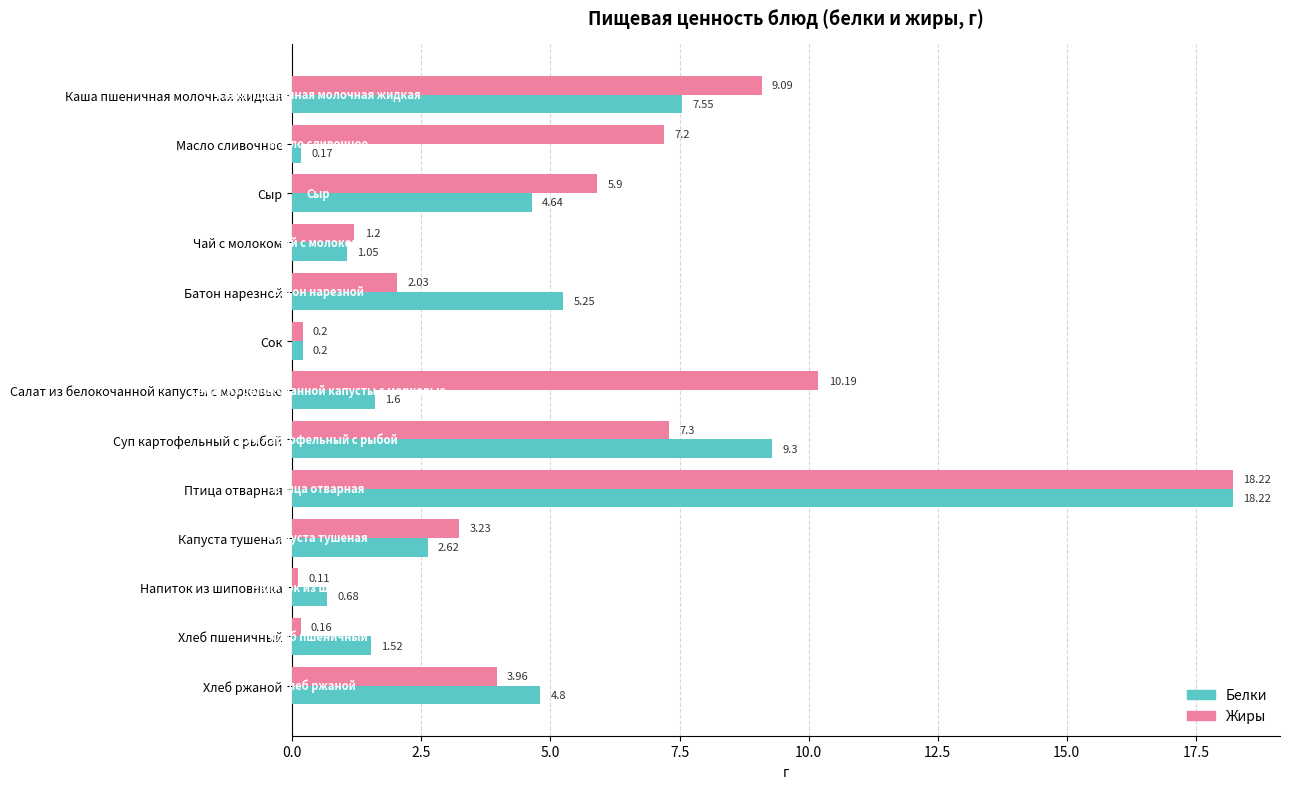

What are all the series names shown in the legend?

Белки, Жиры